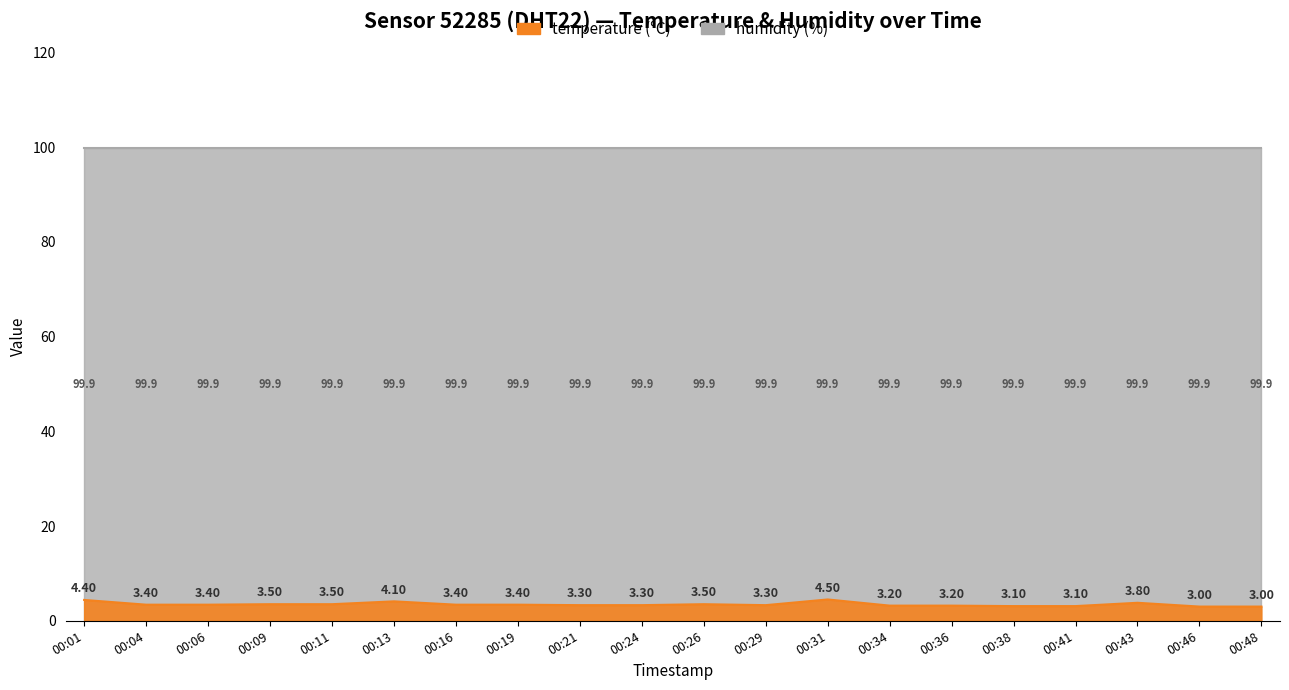

What is the value of the 5th point from the left?

3.5